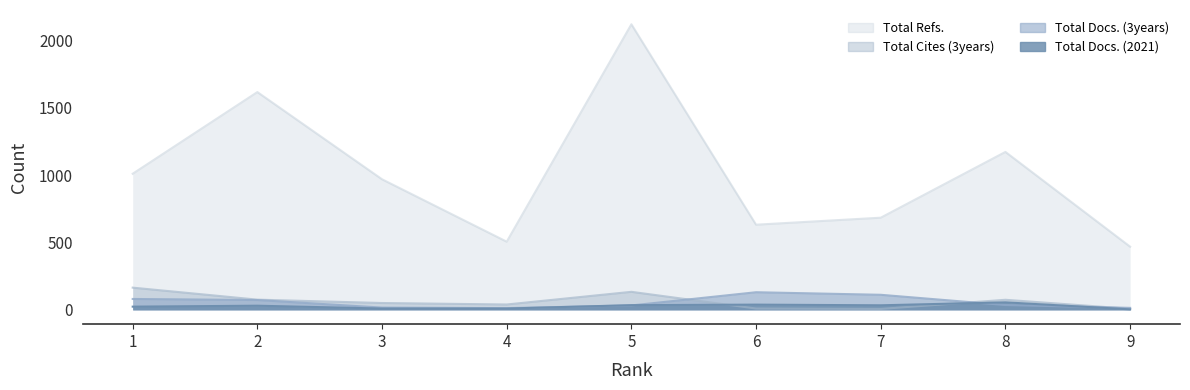

Where is Total Refs. nearest to the value 1294?

8